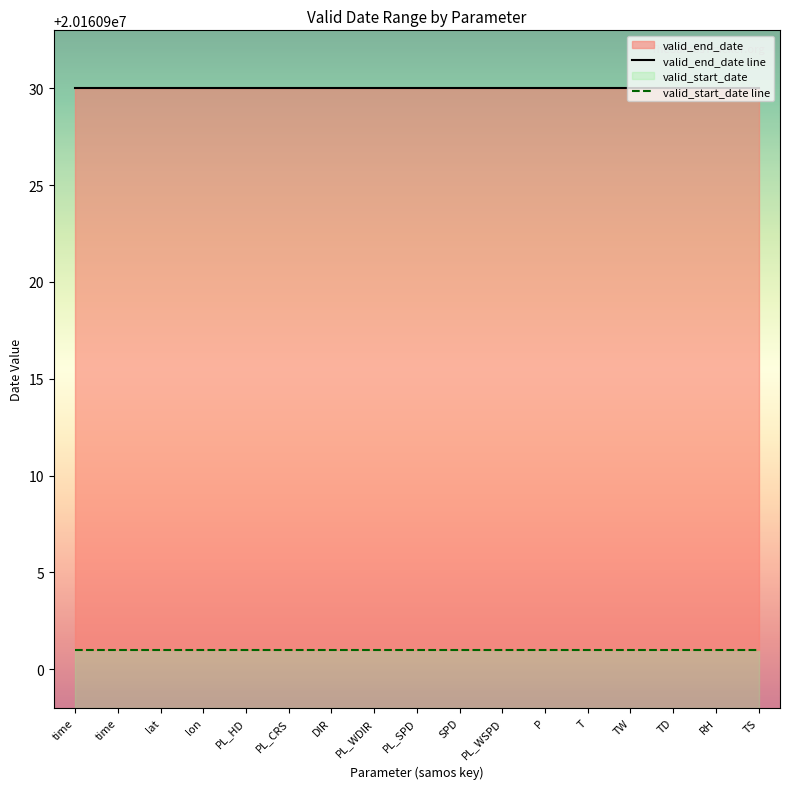

Reading right to left, extract all data points from this chart.

valid_end_date line: TS=20160930	RH=20160930	TD=20160930	TW=20160930	T=20160930	P=20160930	PL_WSPD=20160930	SPD=20160930	PL_SPD=20160930	PL_WDIR=20160930	DIR=20160930	PL_CRS=20160930	PL_HD=20160930	lon=20160930	lat=20160930	time=20160930	time=20160930
valid_start_date line: TS=20160901	RH=20160901	TD=20160901	TW=20160901	T=20160901	P=20160901	PL_WSPD=20160901	SPD=20160901	PL_SPD=20160901	PL_WDIR=20160901	DIR=20160901	PL_CRS=20160901	PL_HD=20160901	lon=20160901	lat=20160901	time=20160901	time=20160901